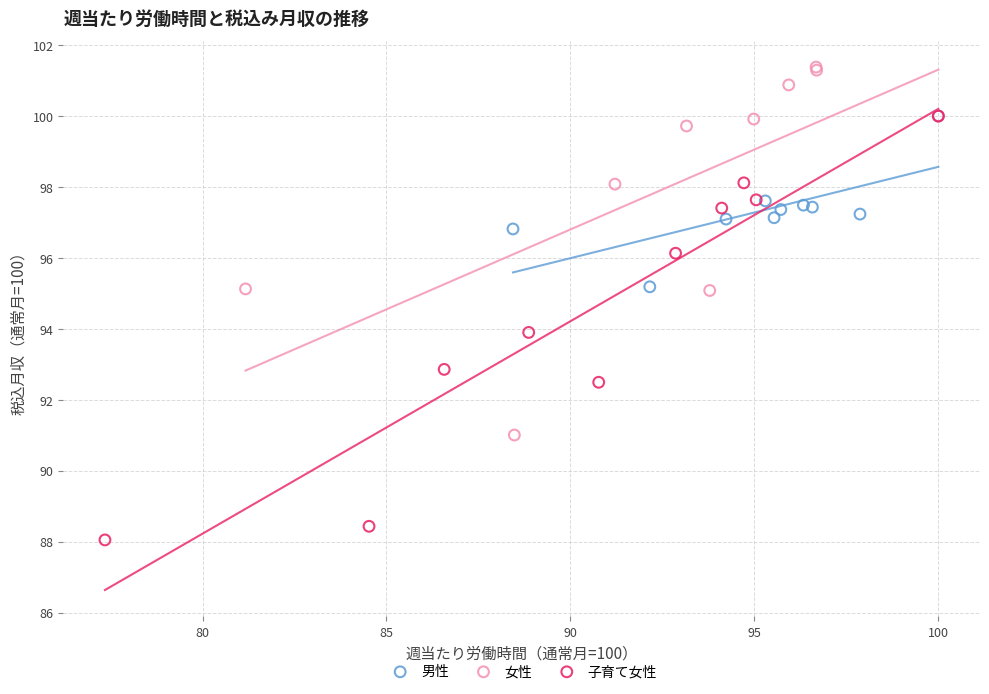

Which series has the widest spread of Y values?

子育て女性